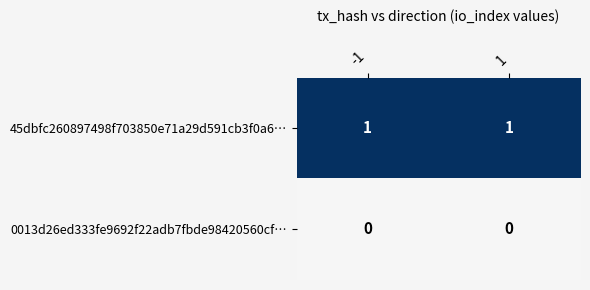

List the series in order of their peak value, lowest first.

0013d26ed333fe9692f22adb7fbde98420560cf…, 45dbfc260897498f703850e71a29d591cb3f0a6…